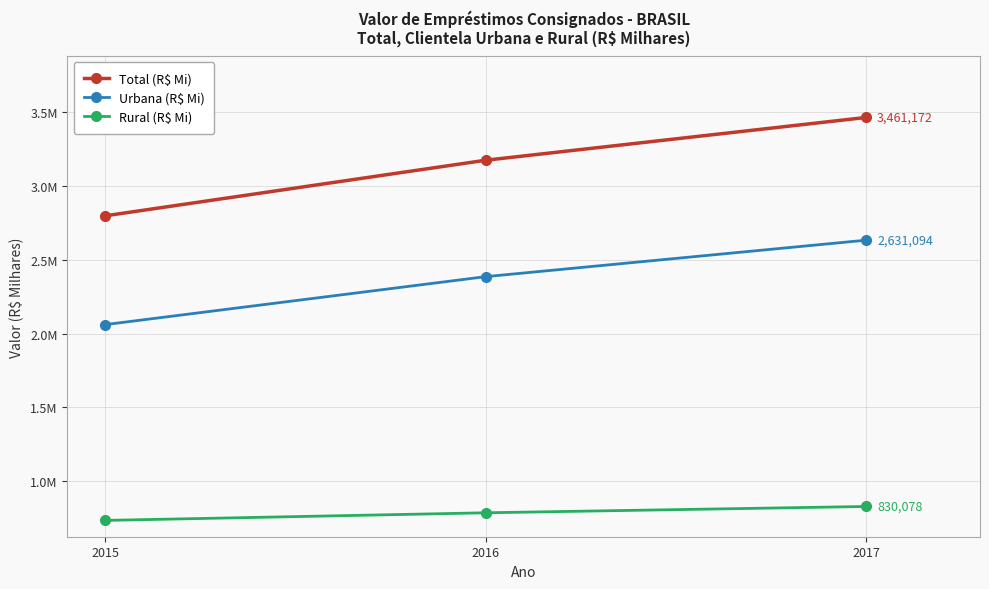

At which label does Rural (R$ Mi) reach its minimum?

2015